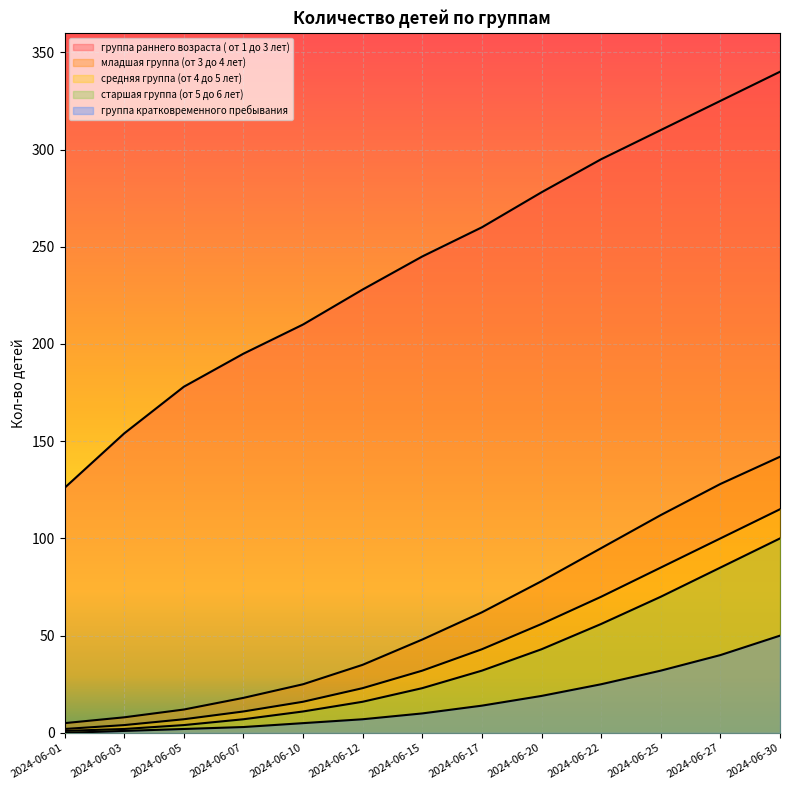

What is the lowest value of the группа раннего возраста ( от 1 до 3 лет) series?

126